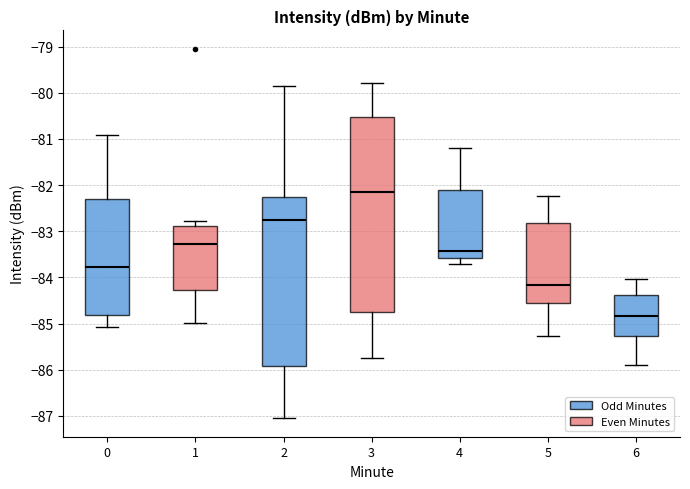

Comparing the boxes themselves (not the whiskers), which one is the tallest?

3